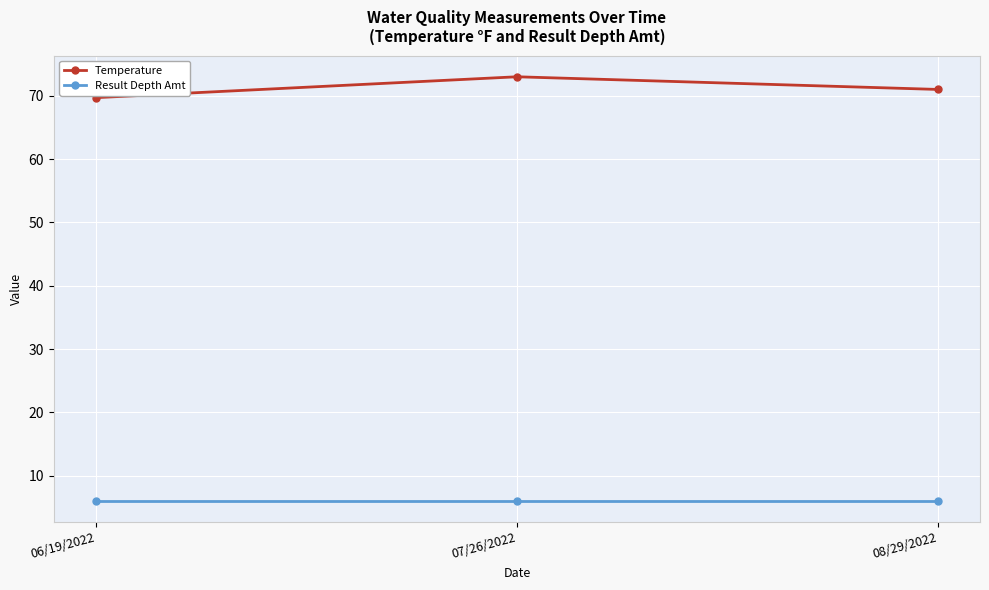

Rank the series by their maximum value, from highest to lowest.

Temperature, Result Depth Amt